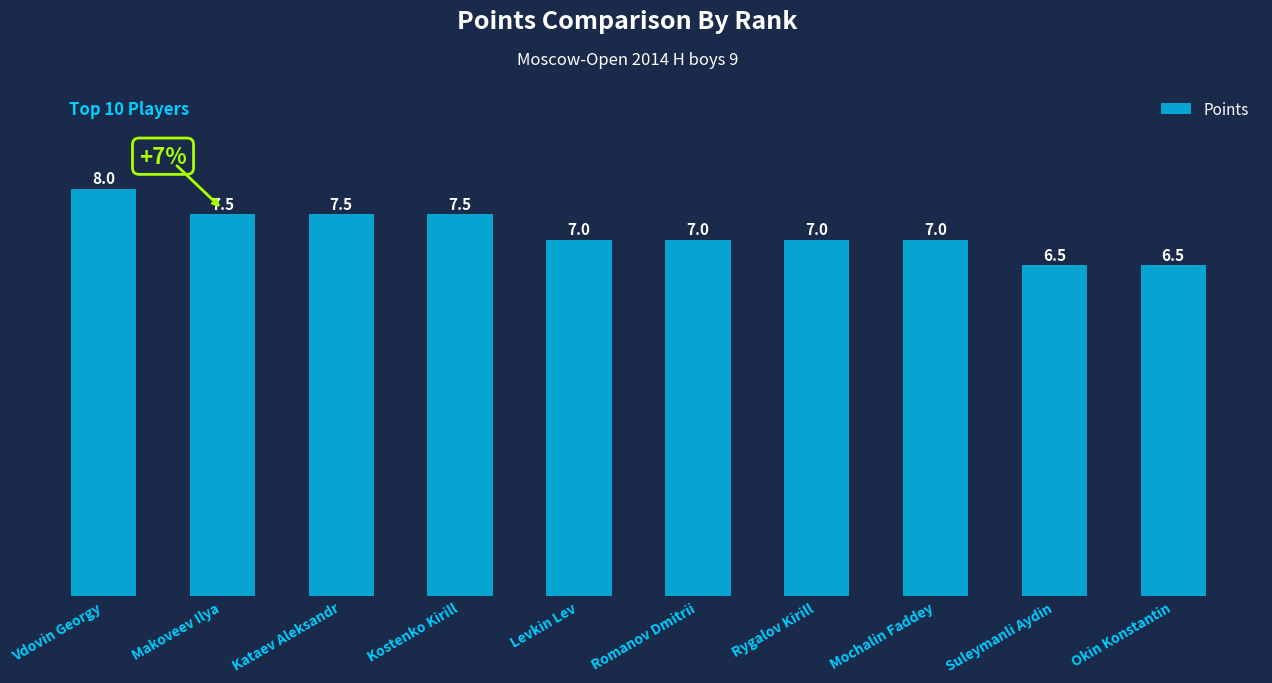

True or false: the data shows 2.2 at Levkin Lev.

False